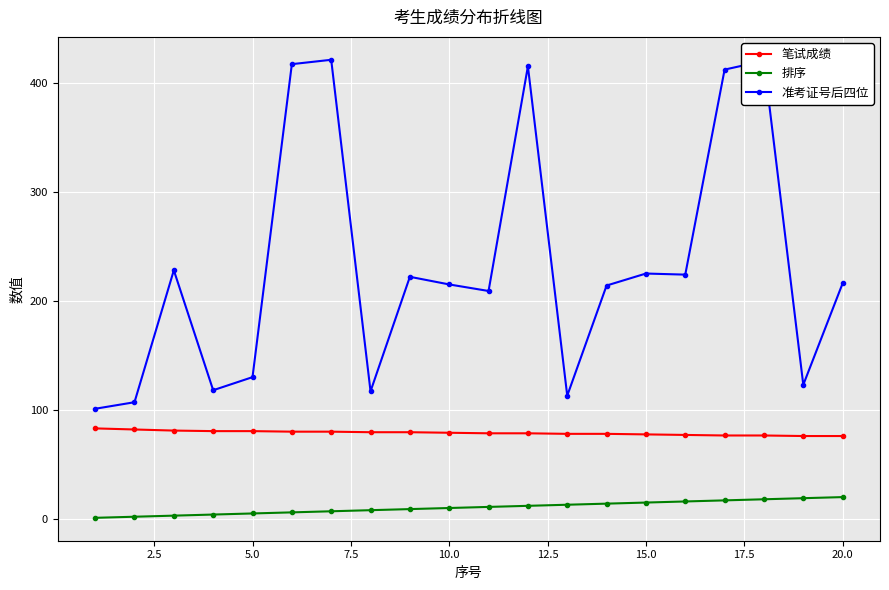

True or false: 准考证号后四位 and 笔试成绩 intersect in this chart.

False